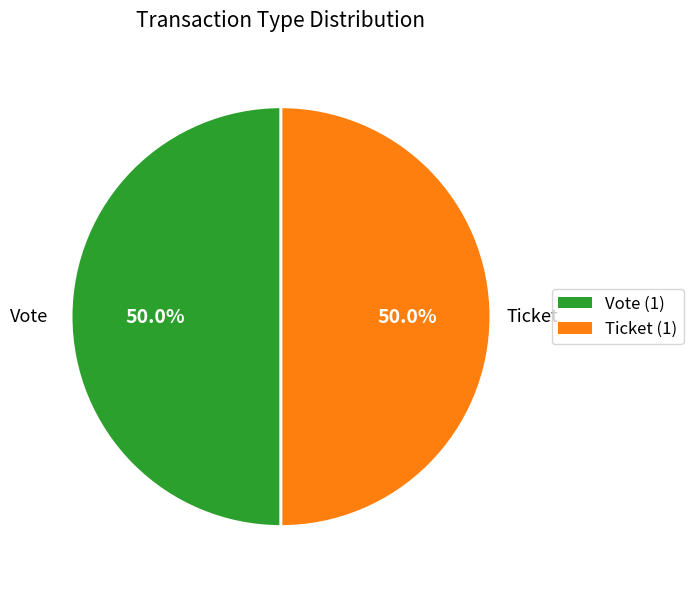

How many slices are in this pie chart?

2